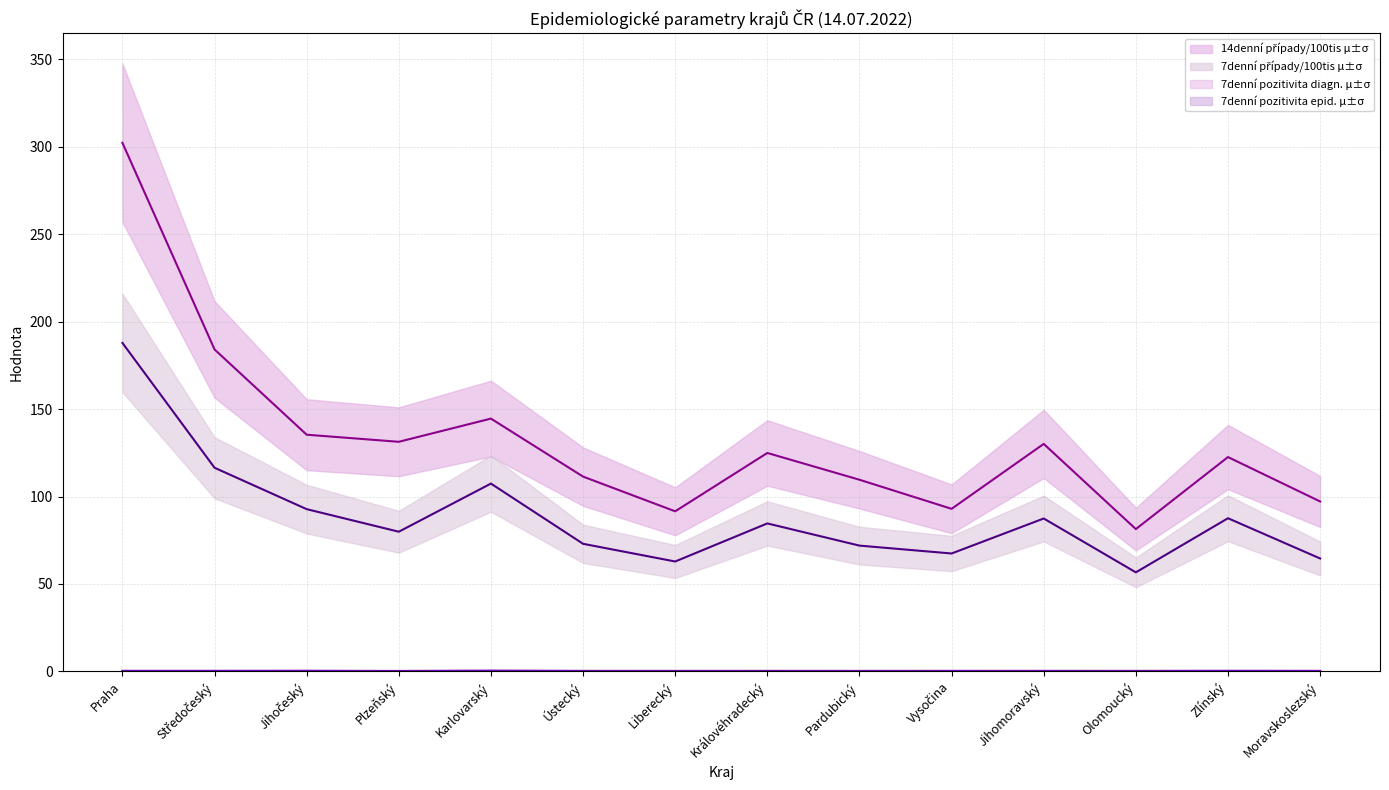

Which series changed the most between Středočeský and Jihomoravský?

14denní případy/100tis